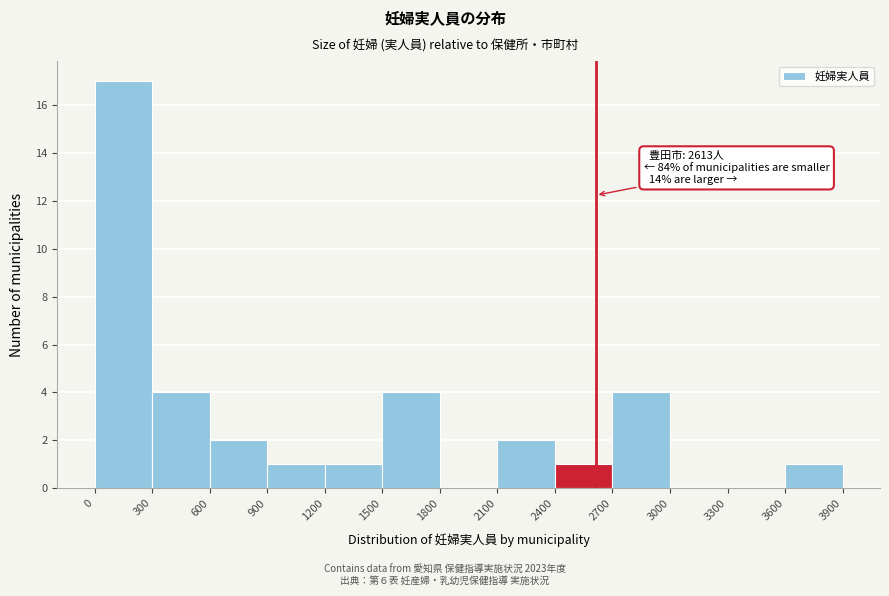

Which range on the x-axis has the tallest bar?

0 to 300